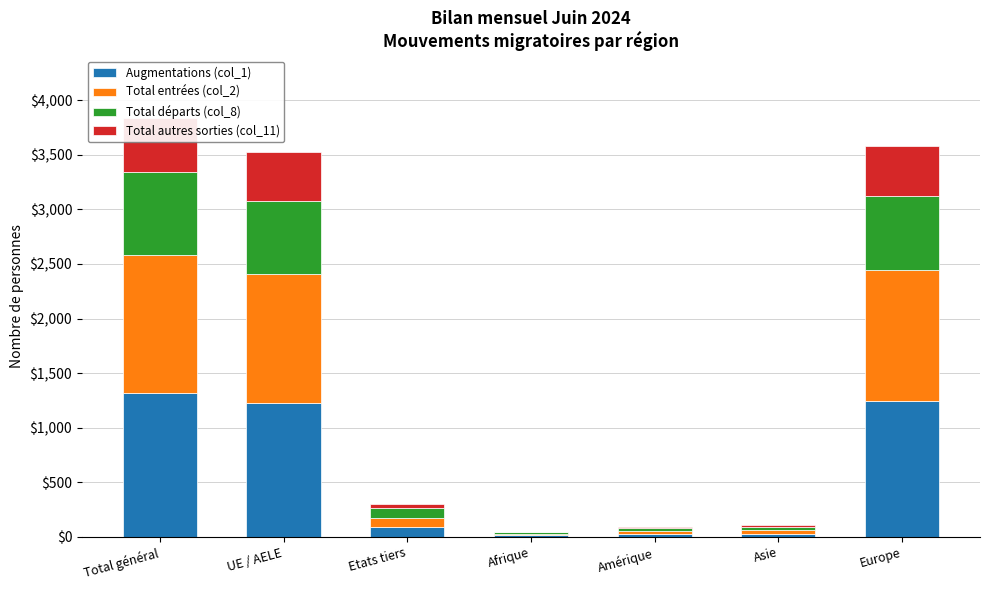

What is the difference between the Total autres sorties (col_11) values at Afrique and Asie?

14